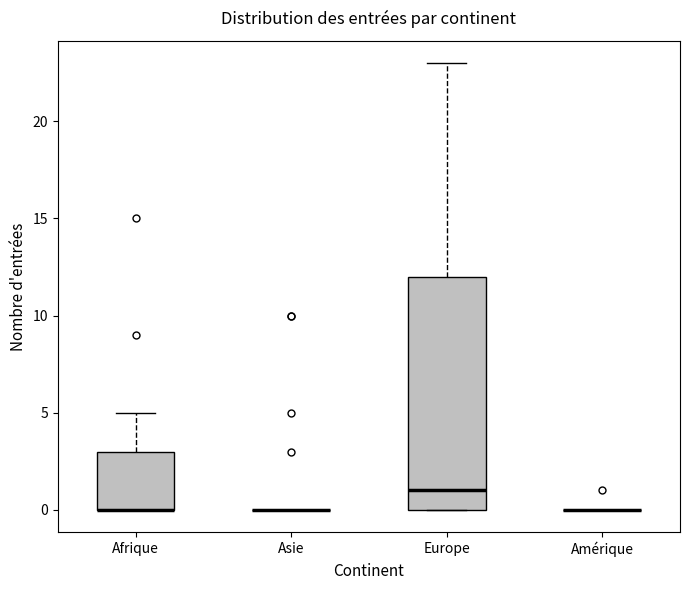

Which box is the tallest, from its lower edge to its upper edge?

Europe